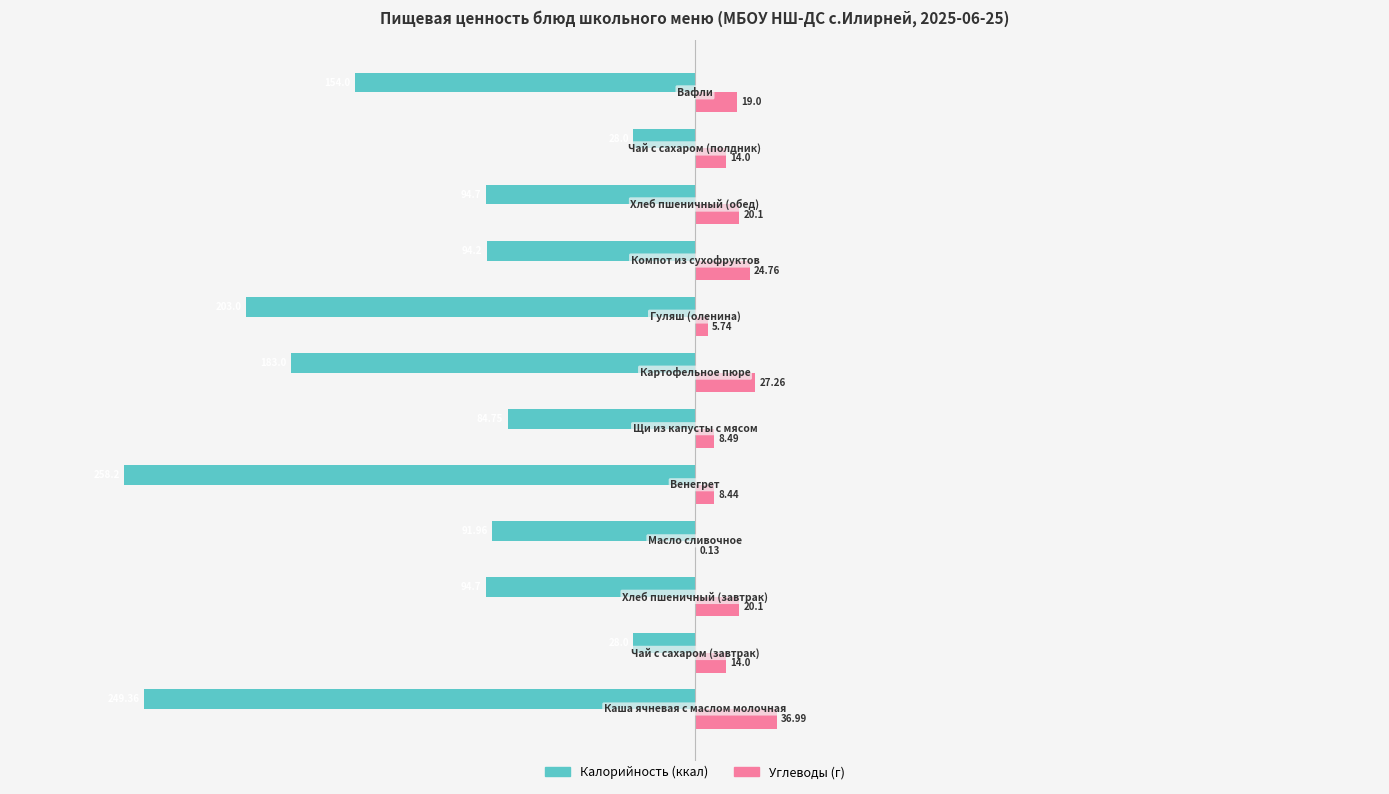

How many distinct data groups are displayed?

2